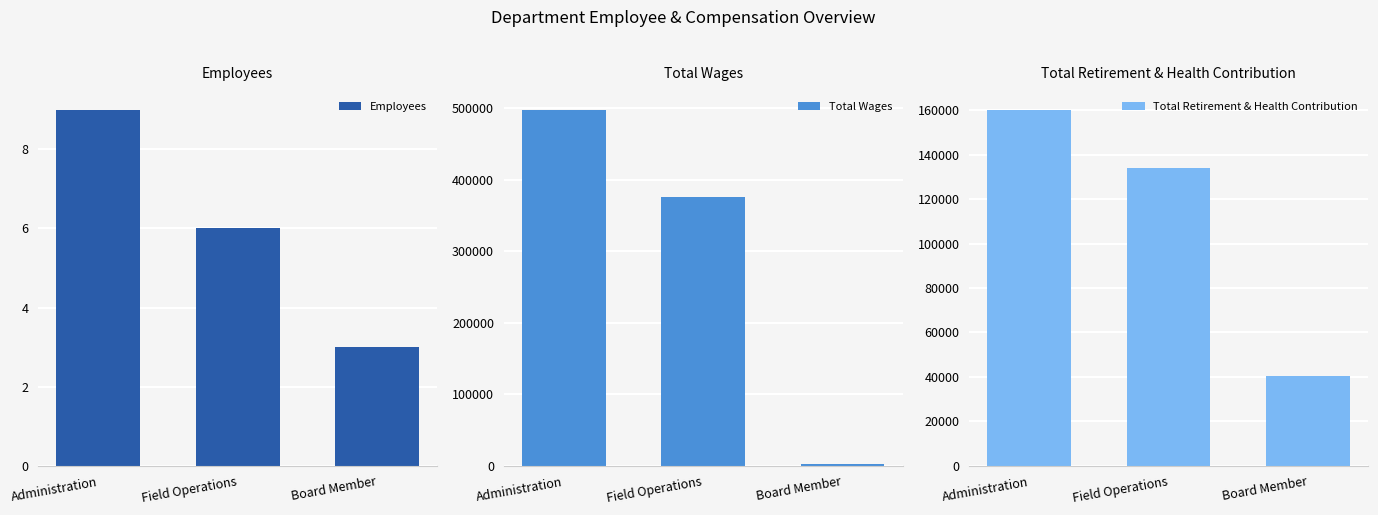

At which label does Total Retirement & Health Contribution reach its peak?

Administration